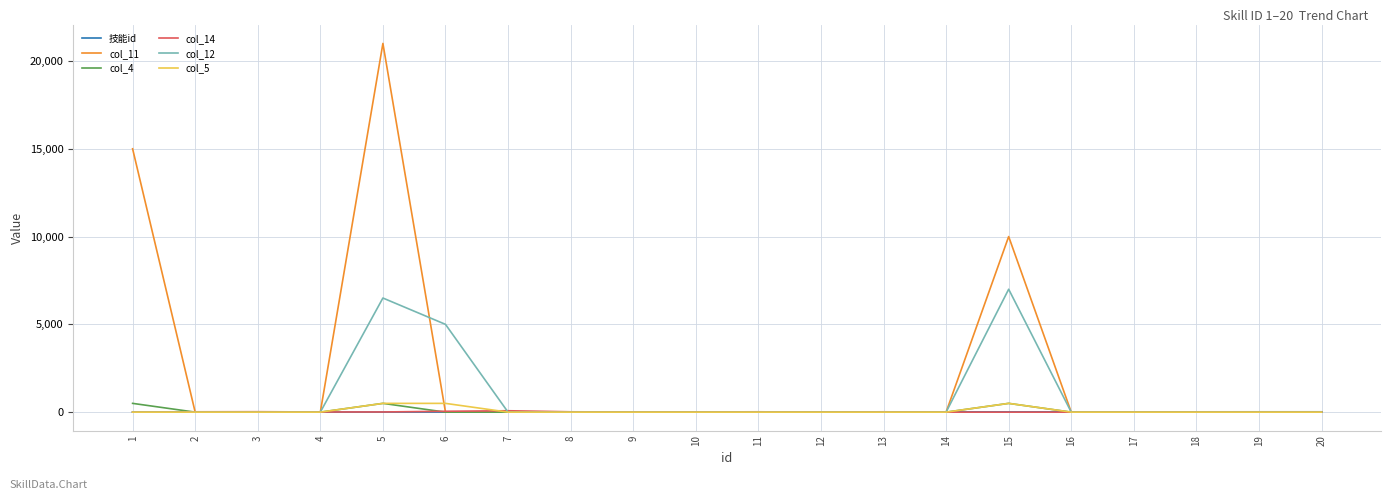

The value of col_11 at 6 is -13445. True or false?

False